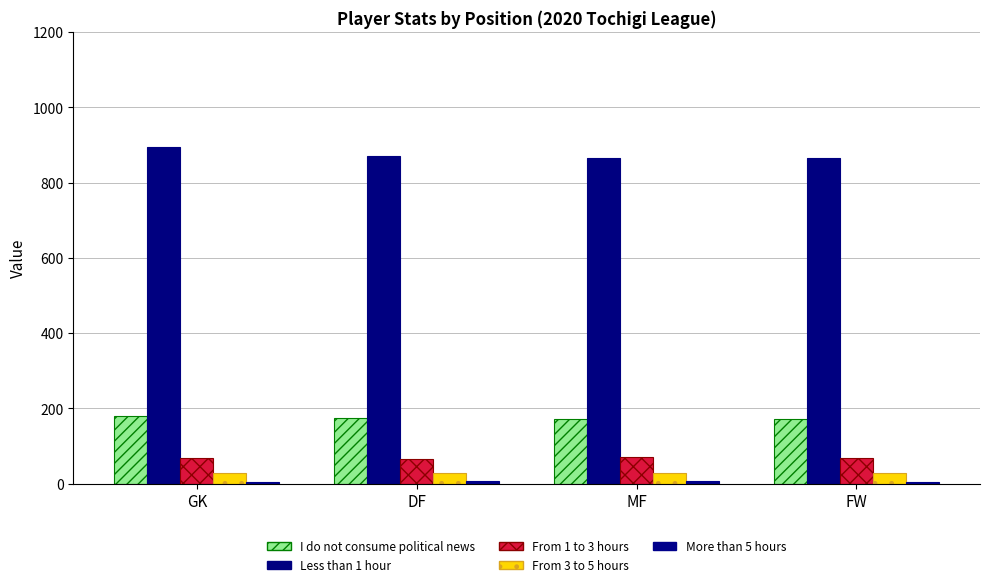

List the series in order of their peak value, highest first.

Less than 1 hour, I do not consume political news, From 1 to 3 hours, From 3 to 5 hours, More than 5 hours